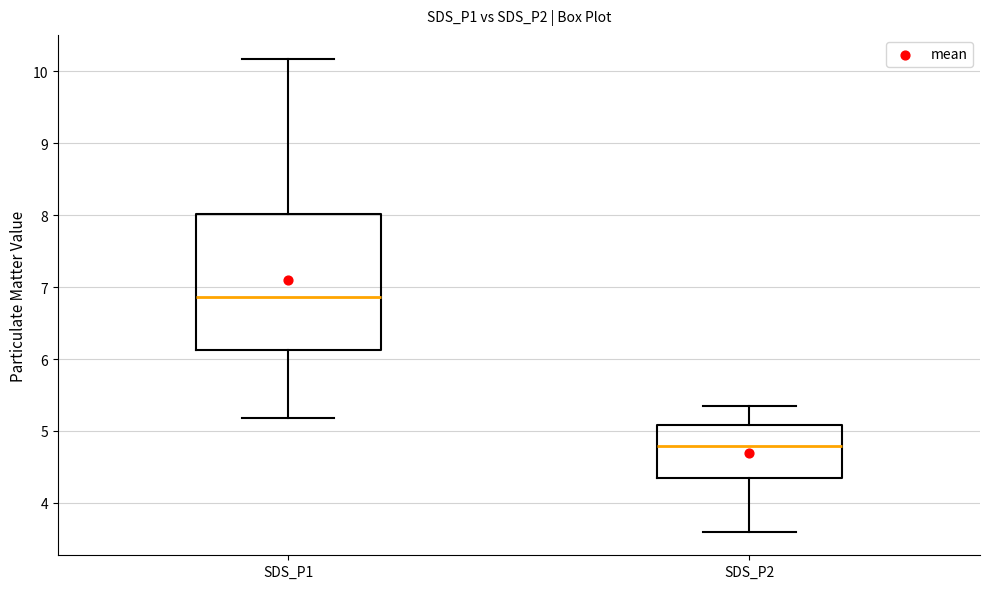

Reading left to right, read every box against the y-axis: the position of its median line, the range the box covers, and the ends of its whiskers. The values are not printed on the chart, so give them approximately, as read against the axis.

SDS_P1: median 6.9, box 6.1 to 8.0, whiskers 5.2 to 10.2
SDS_P2: median 4.8, box 4.3 to 5.1, whiskers 3.6 to 5.4